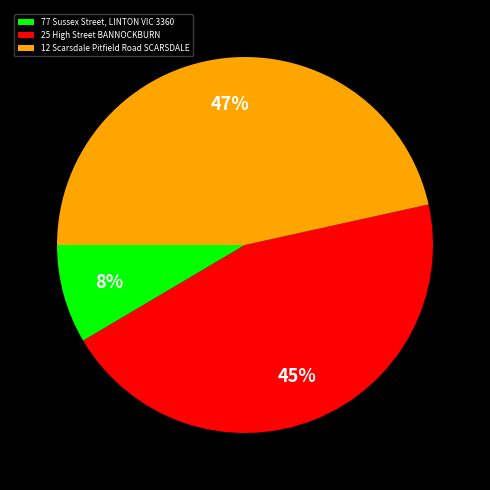

Rank the categories by value from highest to lowest.

12 Scarsdale Pitfield Road SCARSDALE, 25 High Street BANNOCKBURN, 77 Sussex Street, LINTON VIC 3360